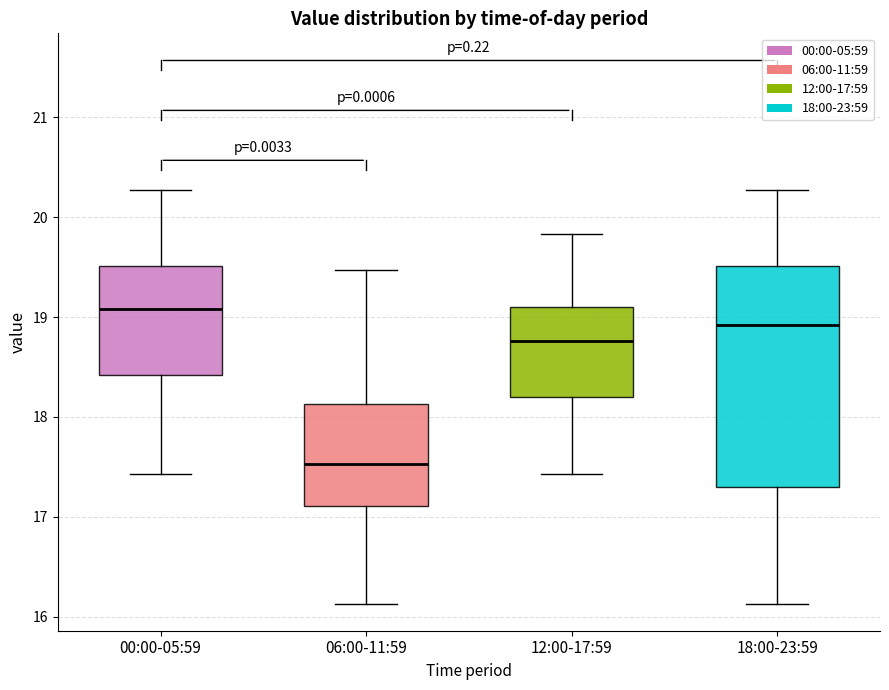

Reading left to right, read every box against the y-axis: the position of its median line, the range the box covers, and the ends of its whiskers. The values are not printed on the chart, so give them approximately, as read against the axis.

00:00-05:59: median 19.1, box 18.4 to 19.5, whiskers 17.4 to 20.3
06:00-11:59: median 17.5, box 17.1 to 18.1, whiskers 16.1 to 19.5
12:00-17:59: median 18.8, box 18.2 to 19.1, whiskers 17.4 to 19.8
18:00-23:59: median 18.9, box 17.3 to 19.5, whiskers 16.1 to 20.3